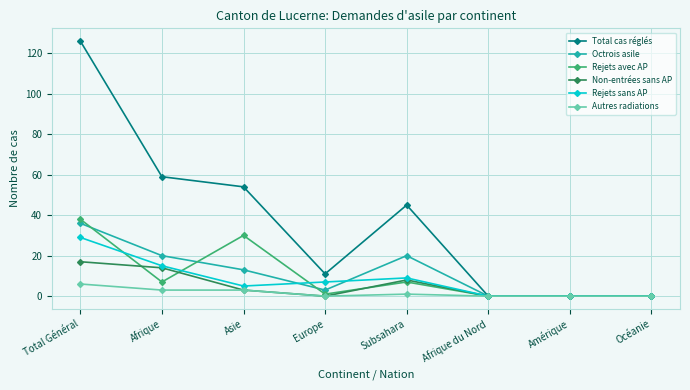

Reading left to right, list all the values displayed in this chart.

Total cas réglés: Total Général=126	Afrique=59	Asie=54	Europe=11	Subsahara=45	Afrique du Nord=0	Amérique=0	Océanie=0
Octrois asile: Total Général=36	Afrique=20	Asie=13	Europe=3	Subsahara=20	Afrique du Nord=0	Amérique=0	Océanie=0
Rejets avec AP: Total Général=38	Afrique=7	Asie=30	Europe=1	Subsahara=7	Afrique du Nord=0	Amérique=0	Océanie=0
Non-entrées sans AP: Total Général=17	Afrique=14	Asie=3	Europe=0	Subsahara=8	Afrique du Nord=0	Amérique=0	Océanie=0
Rejets sans AP: Total Général=29	Afrique=15	Asie=5	Europe=7	Subsahara=9	Afrique du Nord=0	Amérique=0	Océanie=0
Autres radiations: Total Général=6	Afrique=3	Asie=3	Europe=0	Subsahara=1	Afrique du Nord=0	Amérique=0	Océanie=0